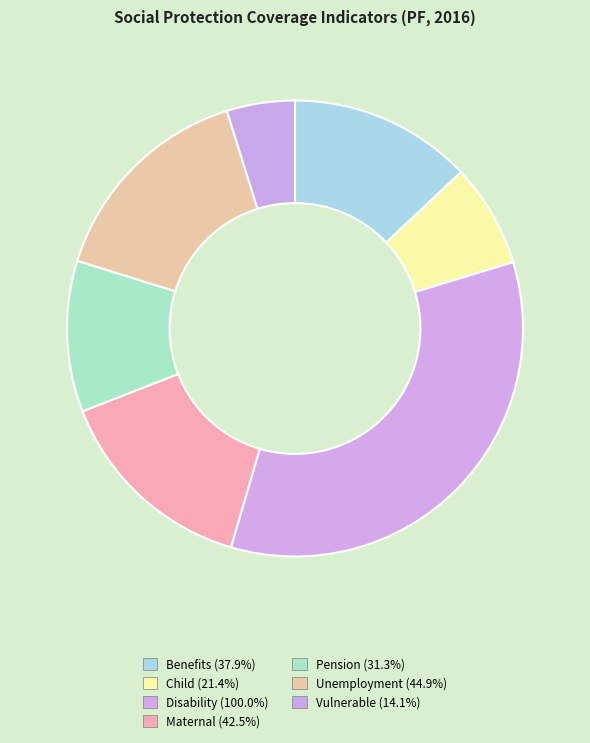

Which category has the smallest portion of the pie?

SI_COV_VULN